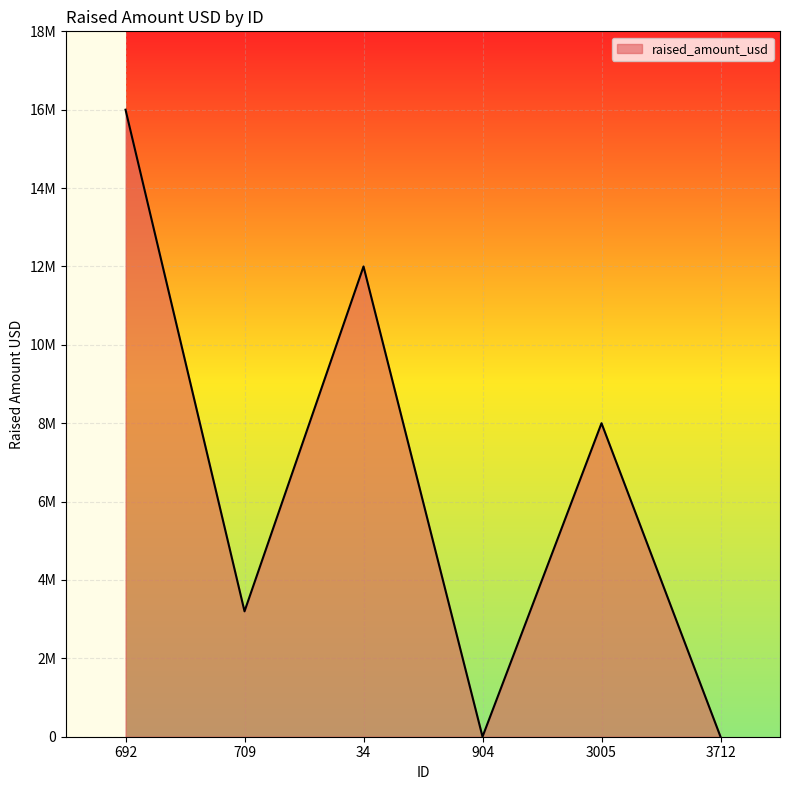

Reading left to right, what are all the values shown in this chart?

16000000	3200000	12000000	0	8000000	0